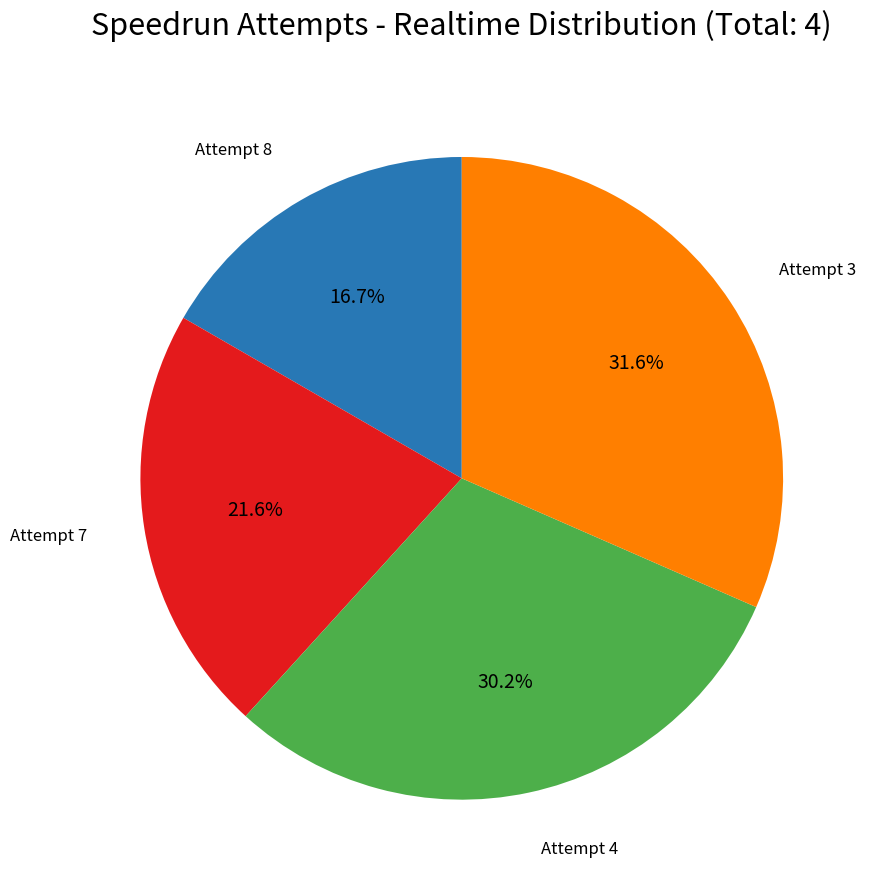

To the nearest percent, what is the difference between the Attempt 7 and Attempt 3 slice percentages?

10%